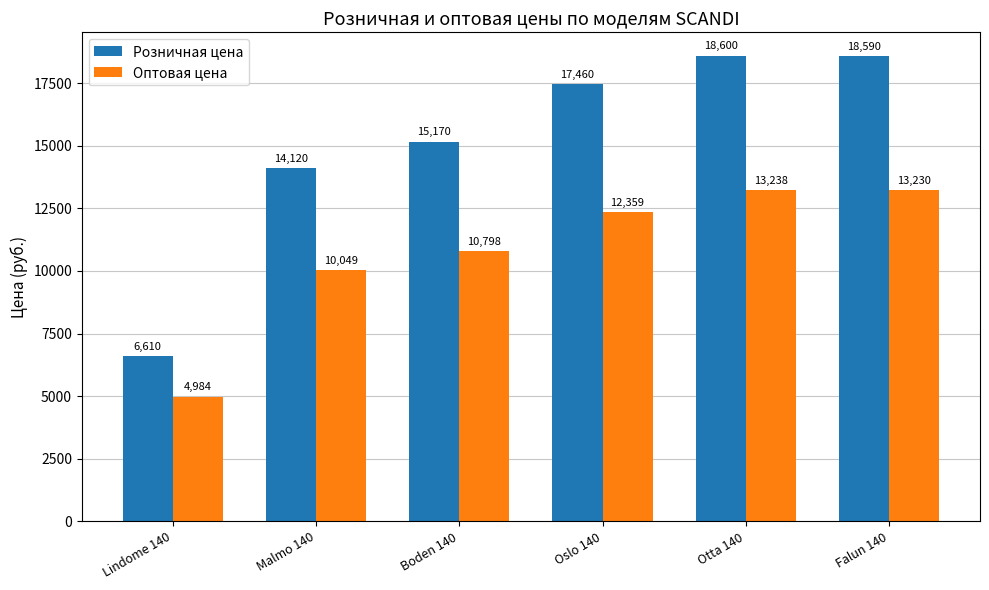

What is the average value of the Оптовая цена series?

10776.4